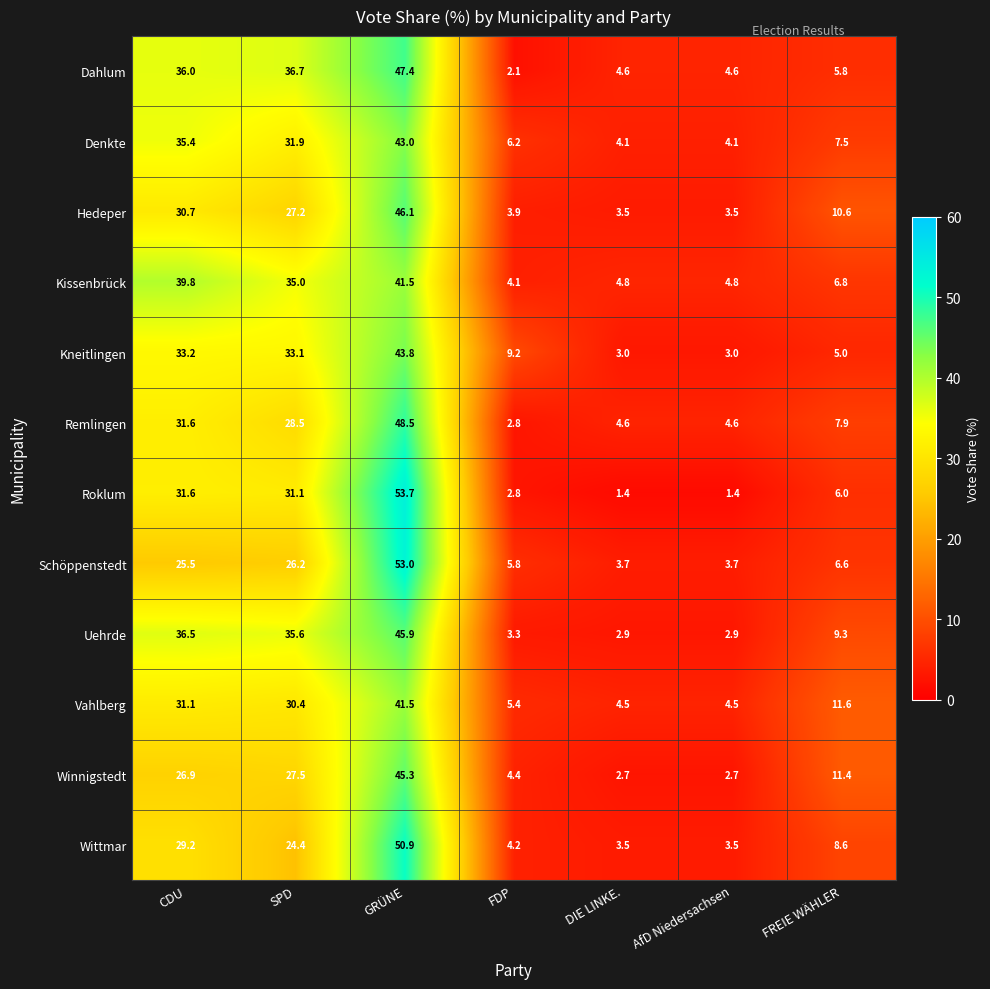

Which series changed the most between GRÜNE and FDP?

Roklum